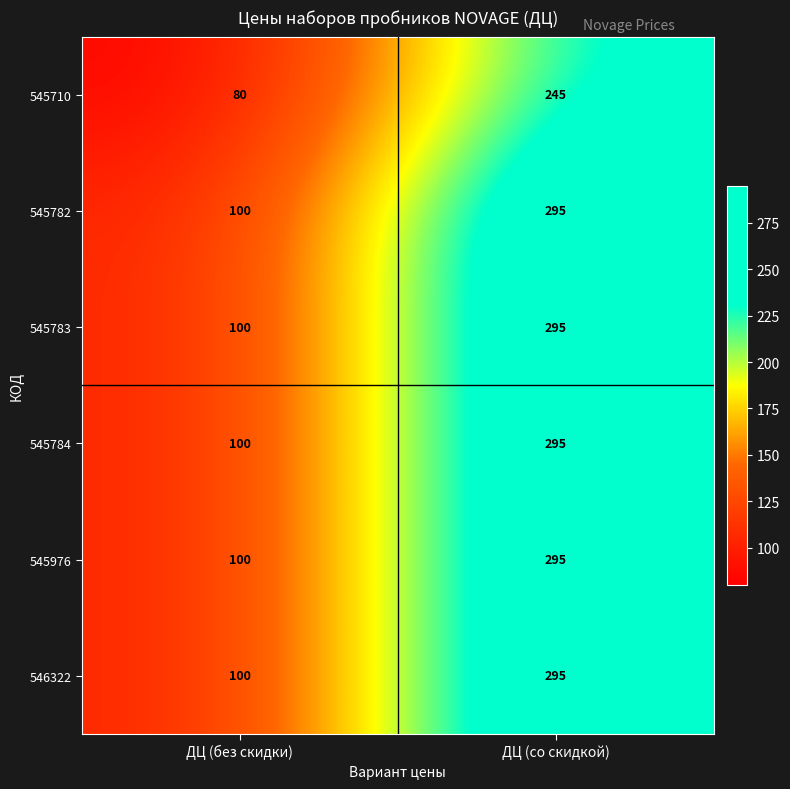

Reading left to right, extract all data points from this chart.

545710: 80	245
545782: 100	295
545783: 100	295
545784: 100	295
545976: 100	295
546322: 100	295